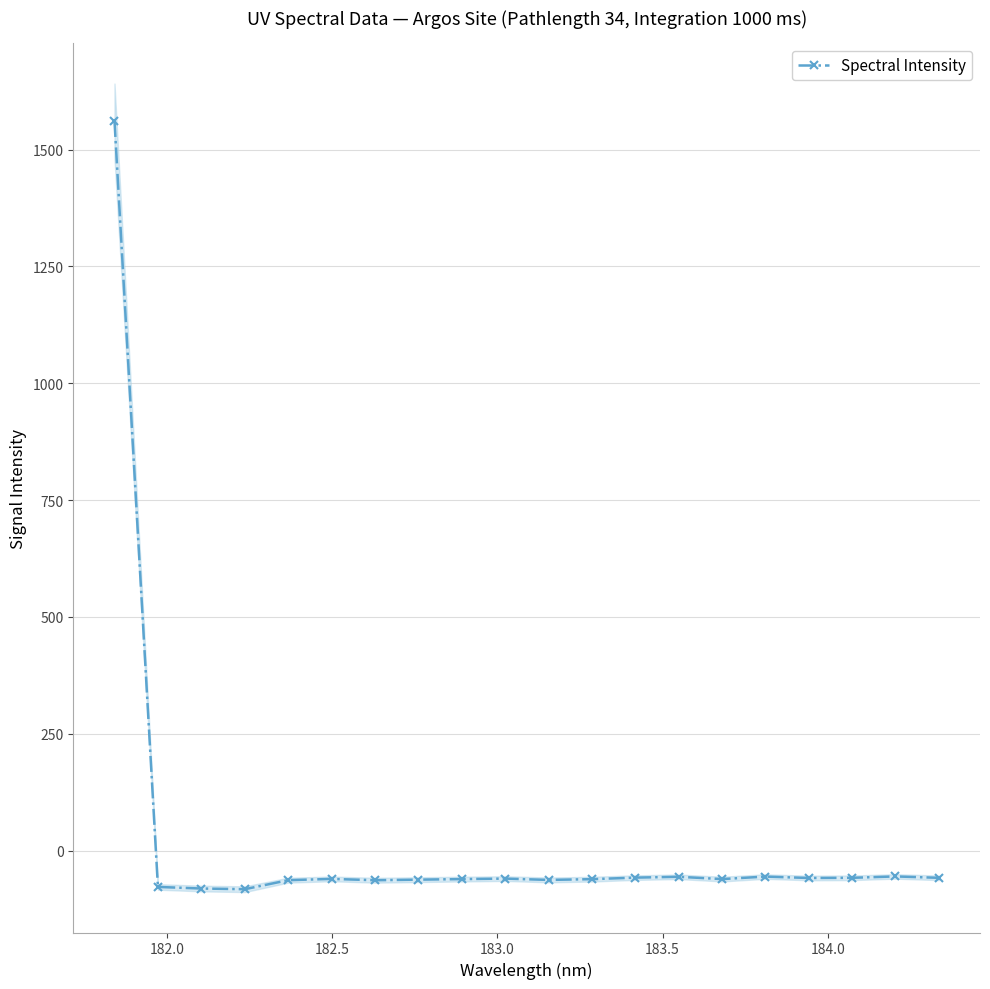

How many positive values does the Spectral Intensity series have?

1